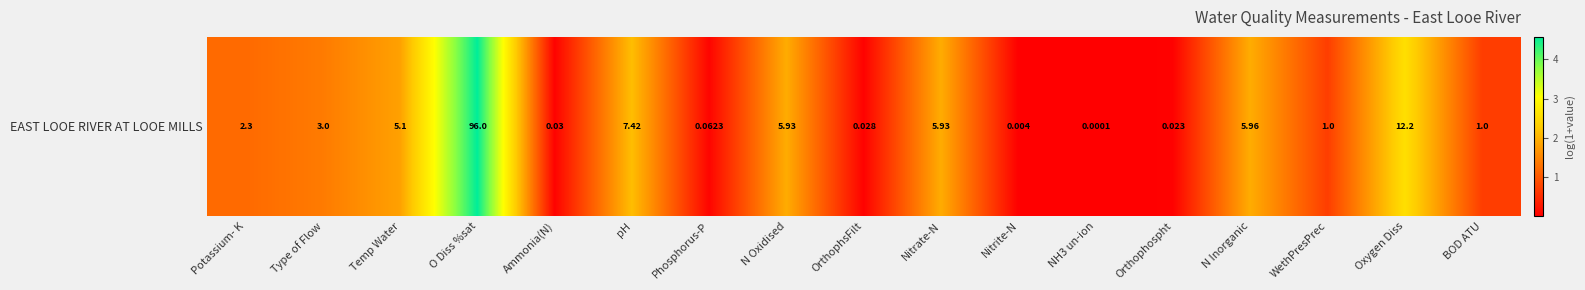

Is it true that the value at NH3 un-ion is 0.0?

True